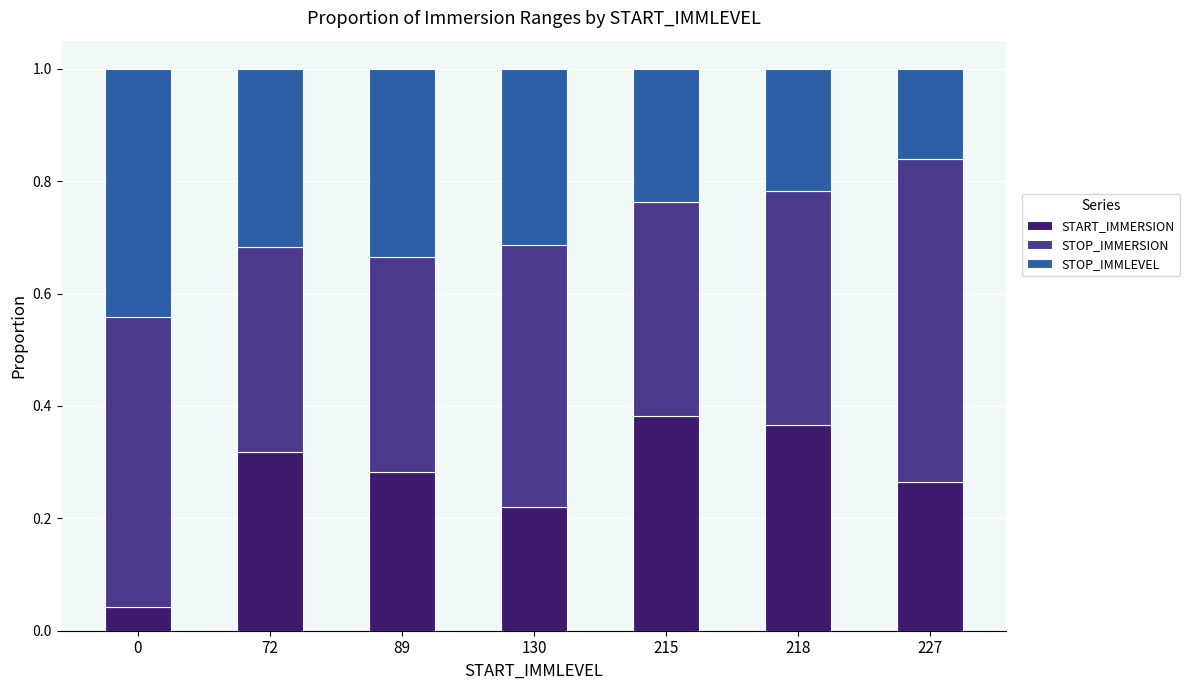

Does the chart contain any negative values?

No